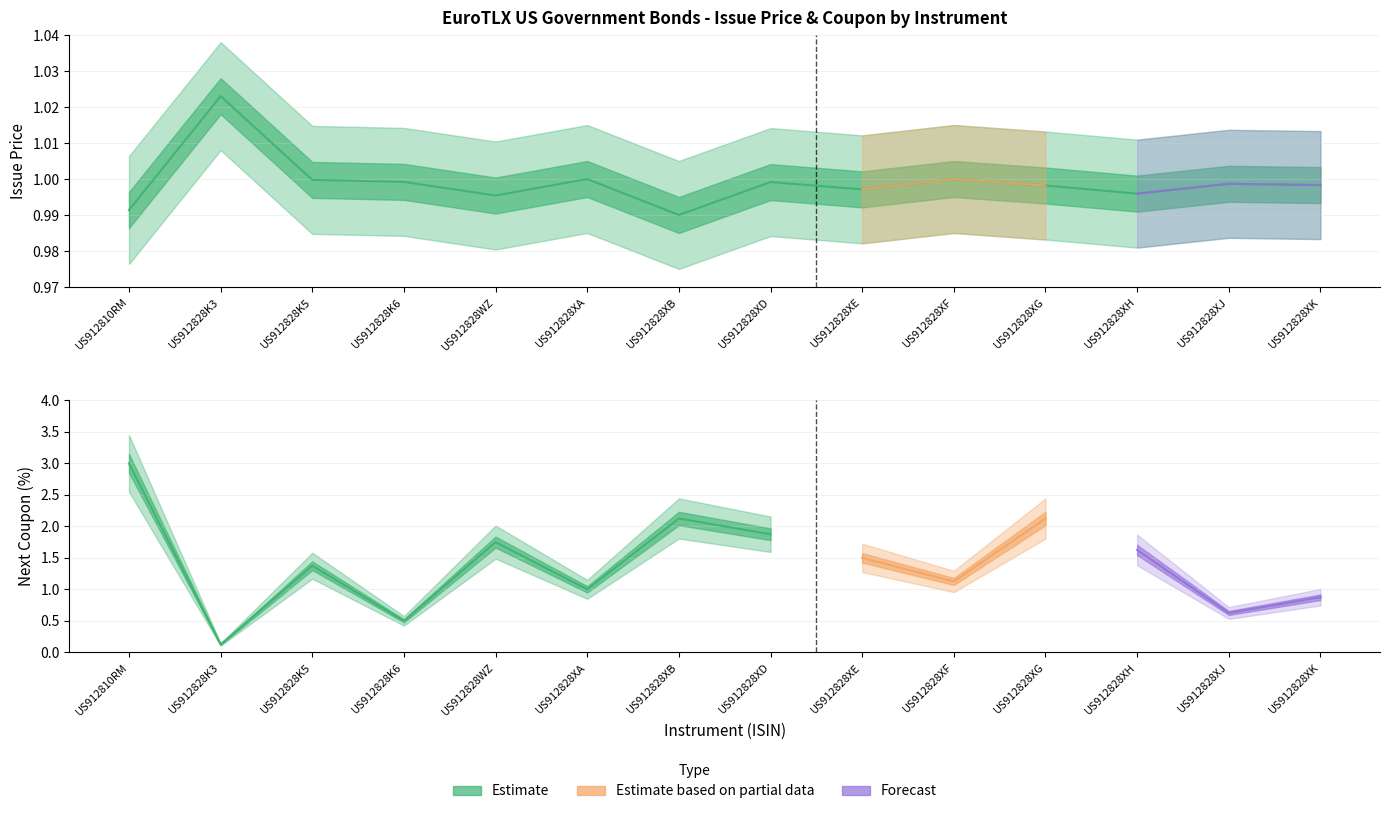

What position from the left is US912828XE52?

9